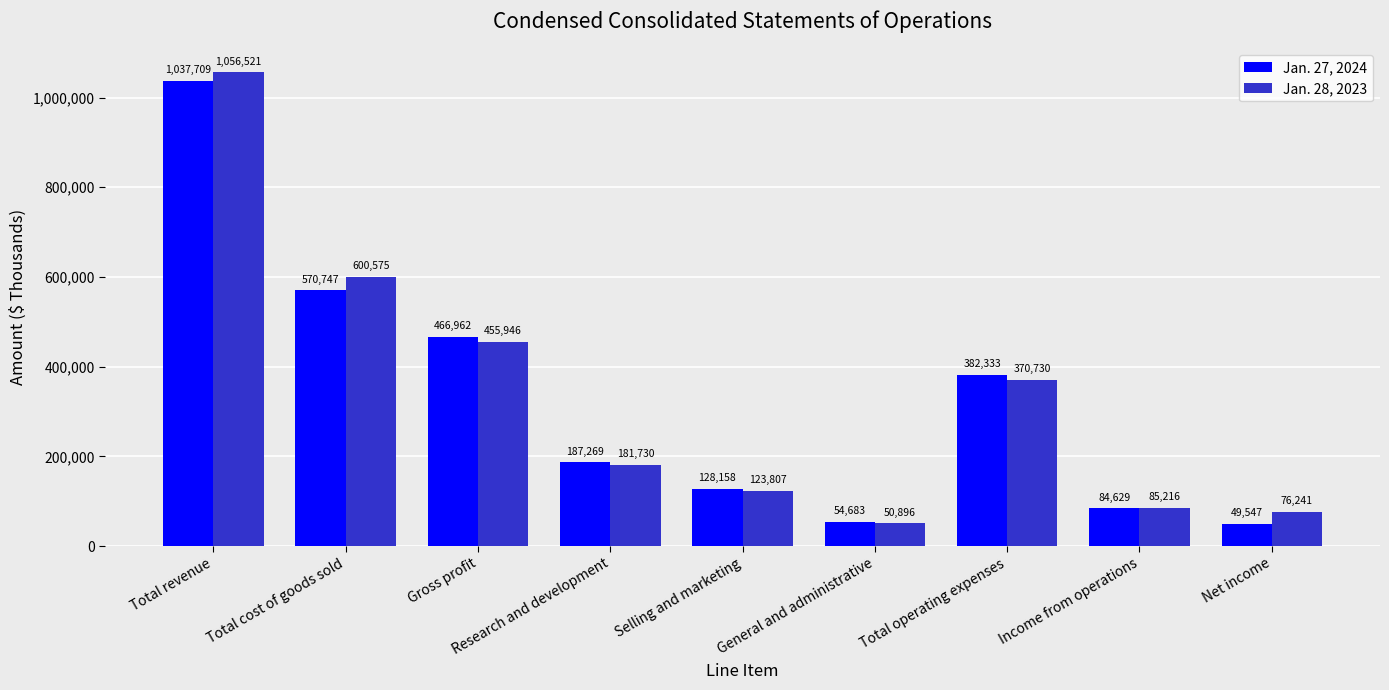

What is the difference between the highest and lowest values at Net income?

26694